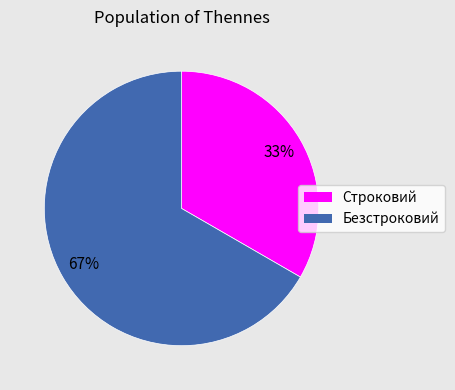

To the nearest percent, what is the average slice percentage?

50%